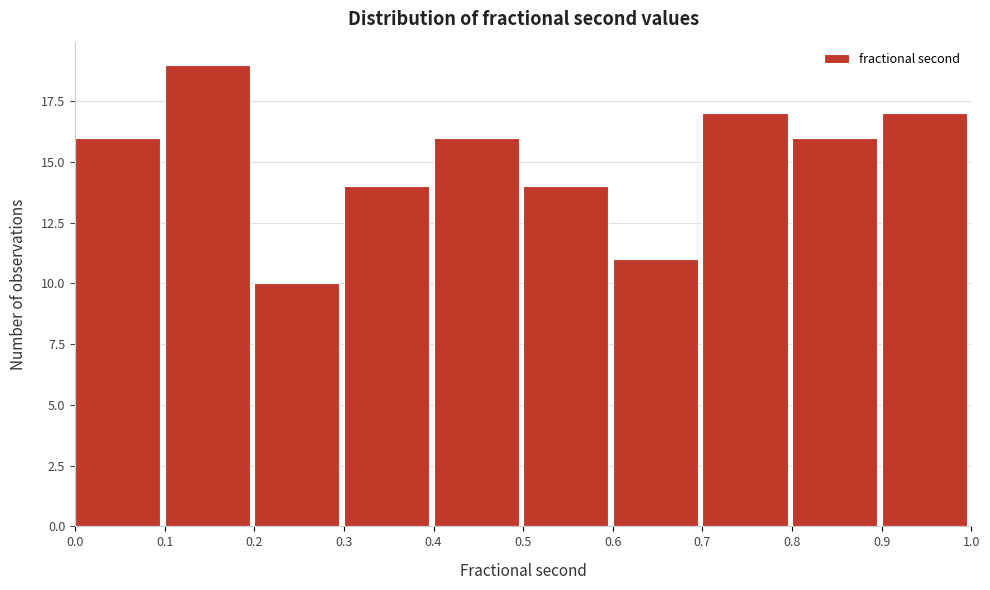

Over which range of the x-axis is the bar tallest?

0.1 to 0.2